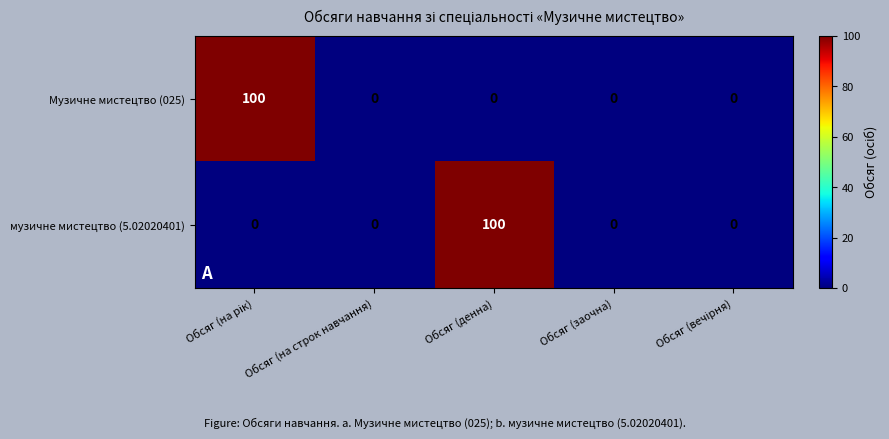

What is the maximum value shown in the chart?

100